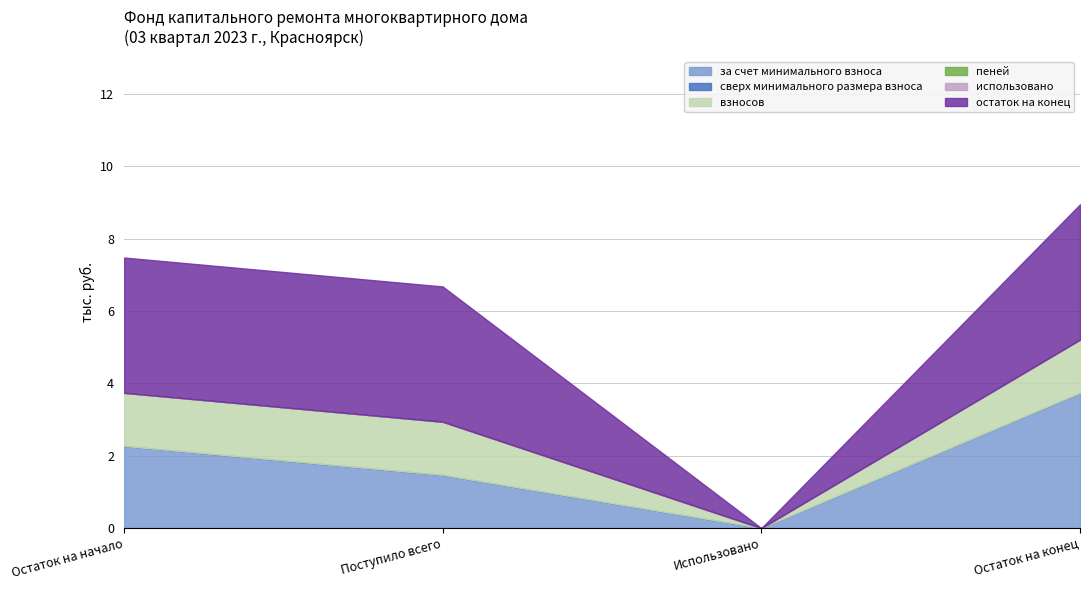

Reading right to left, transcribe all the data shown in this chart.

за счет минимального взноса: Остаток на конец=3.7	Использовано=0.0	Поступило всего=1.5	Остаток на начало=2.3
сверх минимального размера взноса: Остаток на конец=0.0	Использовано=0.0	Поступило всего=0.0	Остаток на начало=0.0
взносов: Остаток на конец=1.5	Использовано=0.0	Поступило всего=1.5	Остаток на начало=1.5
пеней: Остаток на конец=0.0	Использовано=0.0	Поступило всего=0.0	Остаток на начало=0.0
использовано: Остаток на конец=0.0	Использовано=0.0	Поступило всего=0.0	Остаток на начало=0.0
остаток на конец: Остаток на конец=3.7	Использовано=0.0	Поступило всего=3.7	Остаток на начало=3.7